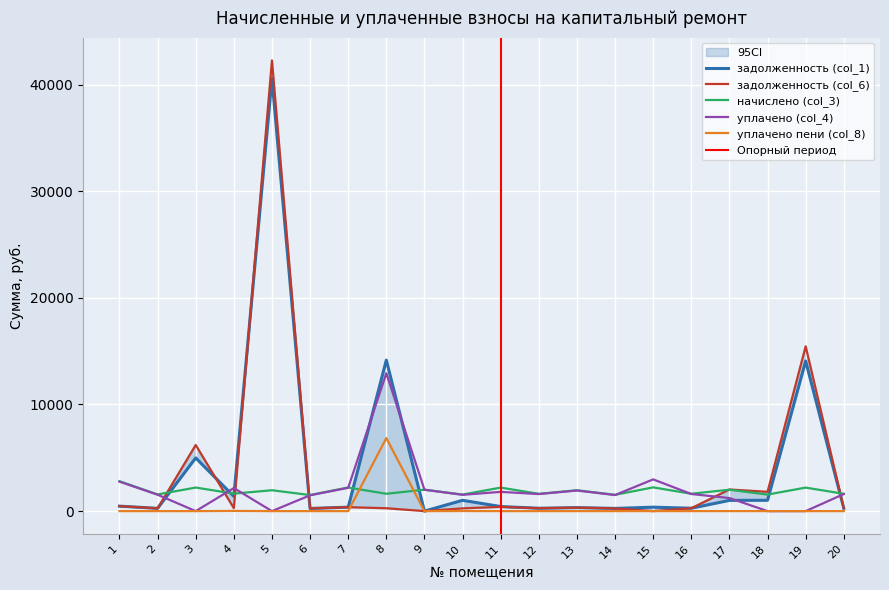

How many data points in начислено (col_3) are above 1958?

10